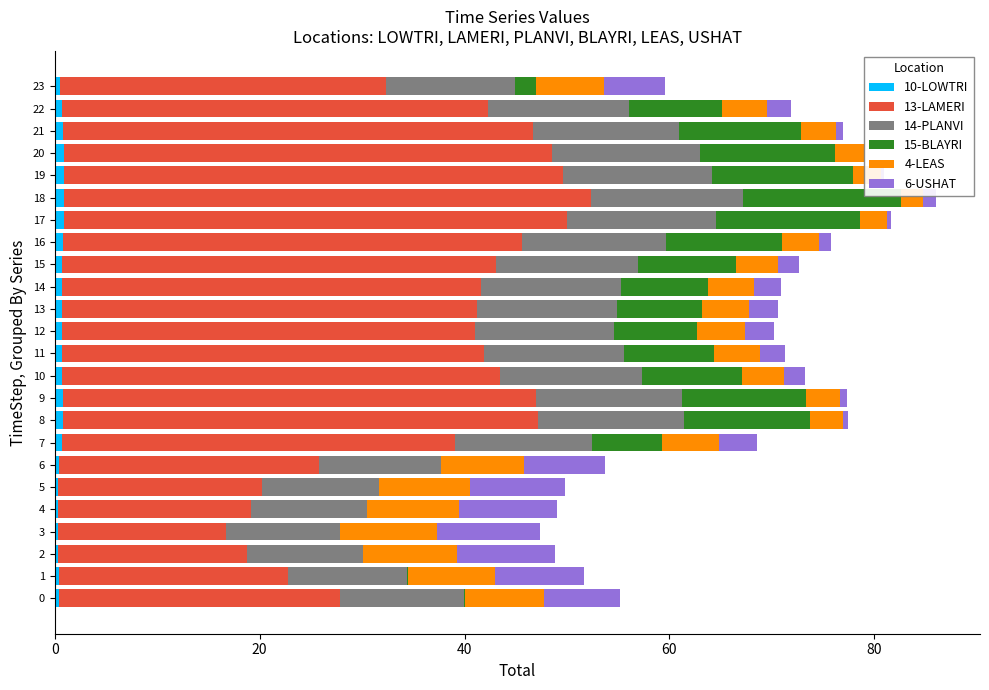

The 4-LEAS series shows 4.7 at 5. True or false?

False